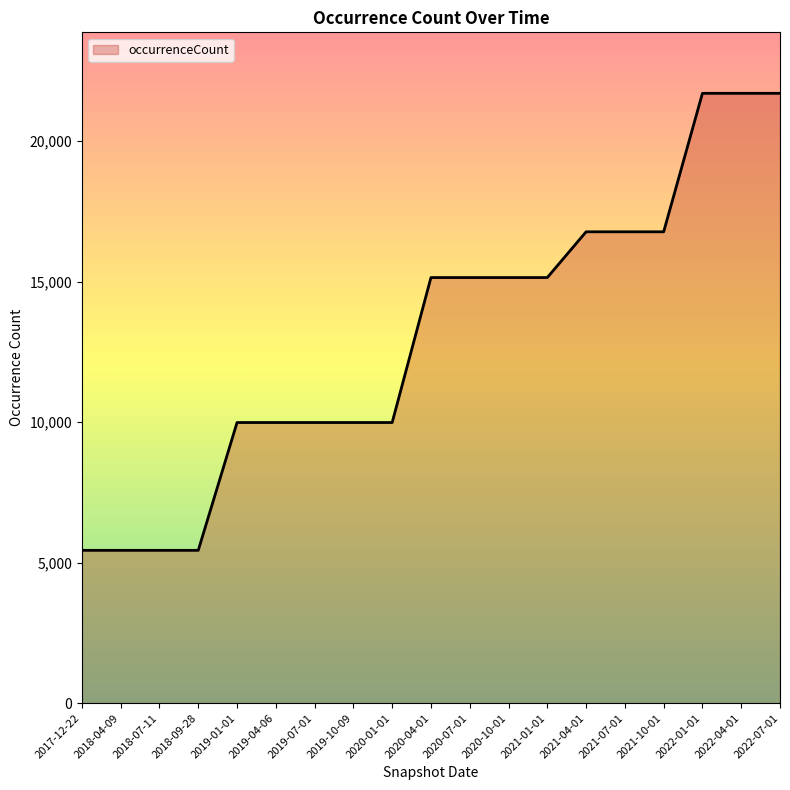

The chart shows a value of 3150 at 2018-09-28. True or false?

False